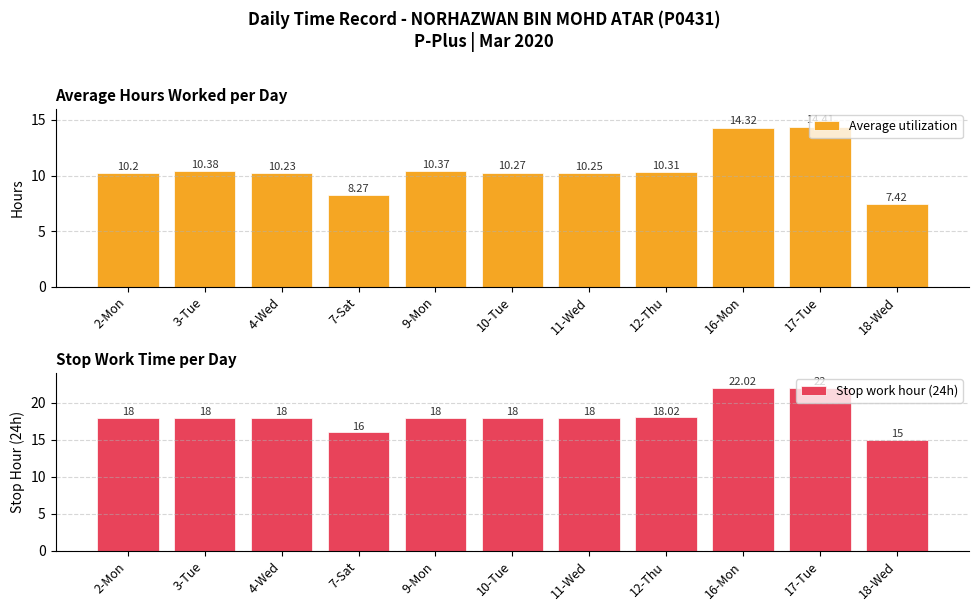

How many data points in Stop work hour (24h) are above 18?

3